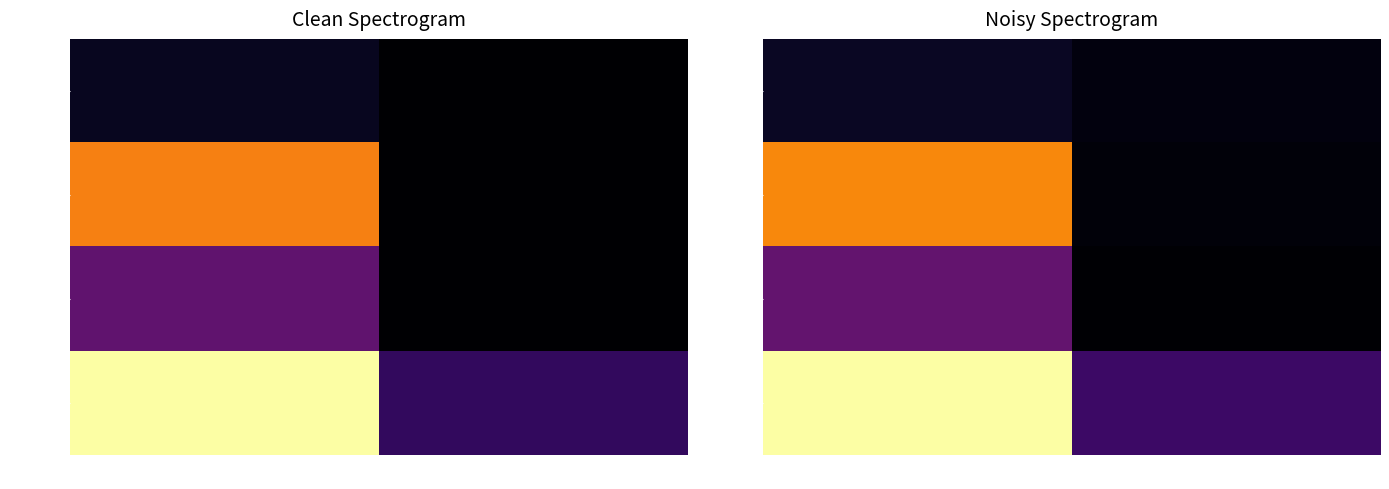

Is the value of Depth 0 at Min=1 greater than the value of Depth 1 at Min=0?

No